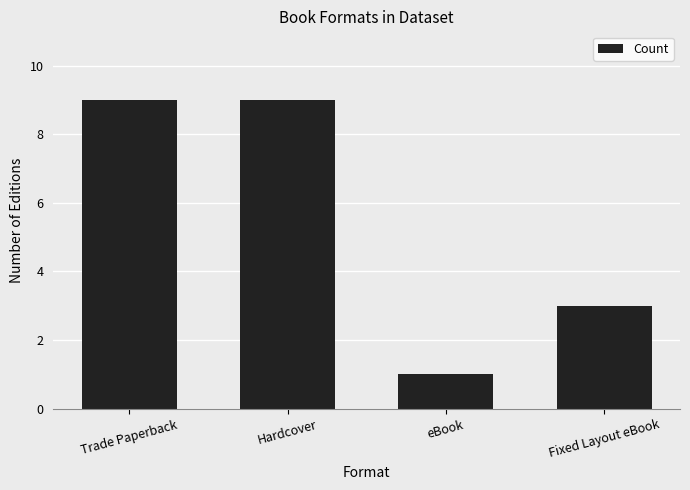

What is the difference between the maximum and minimum values?

8